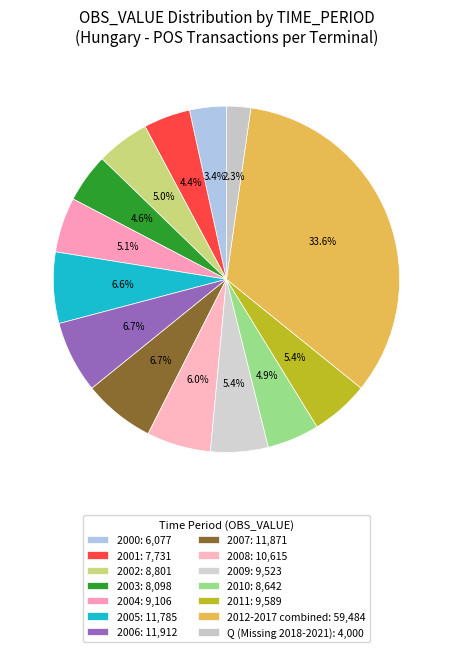

How many slices are in this pie chart?

14